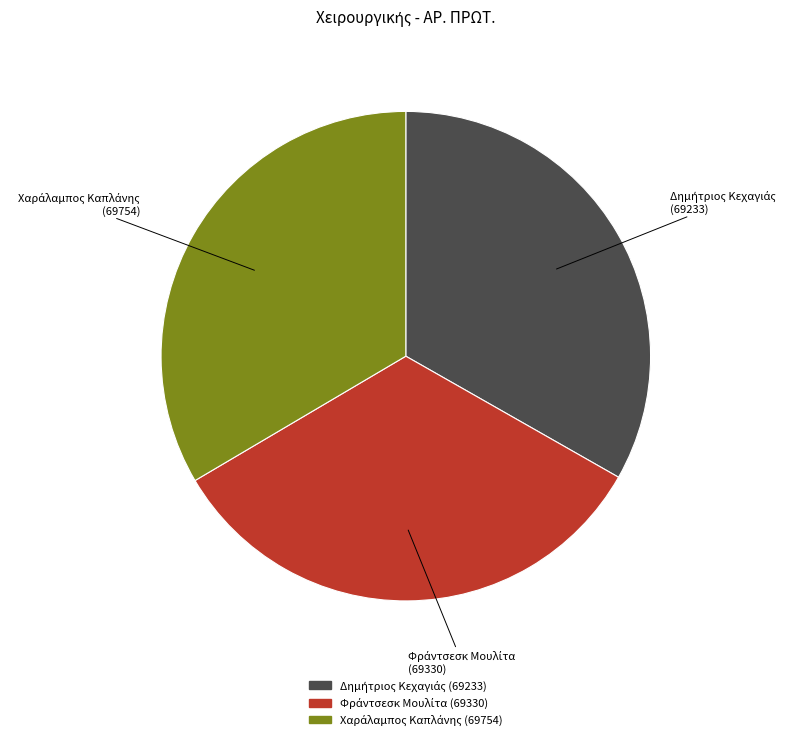

Does any single category account for the majority?

No